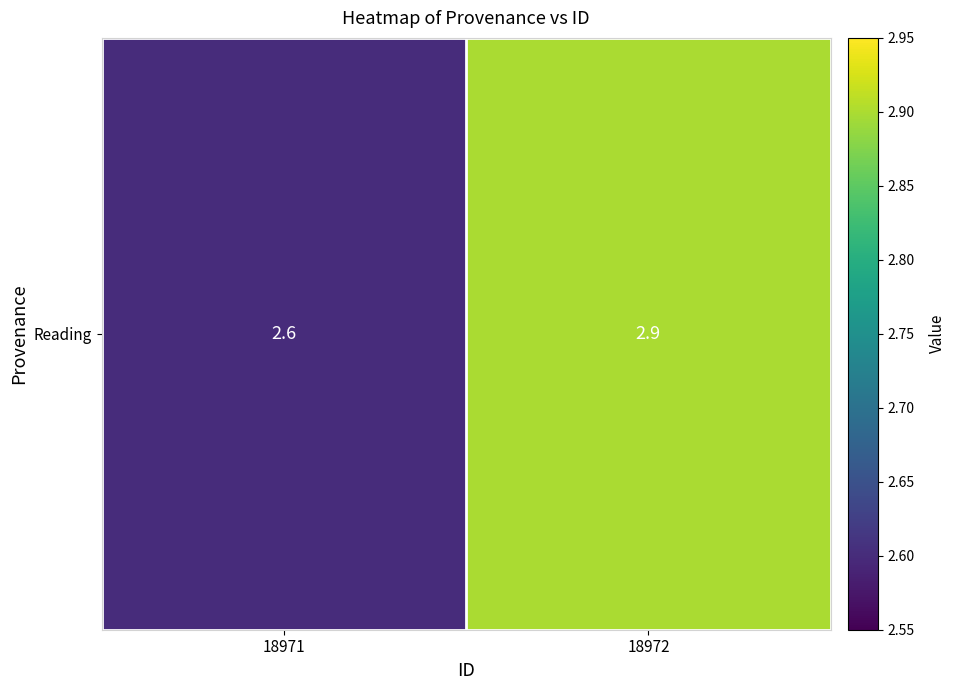

What is the sum of all values?

5.5